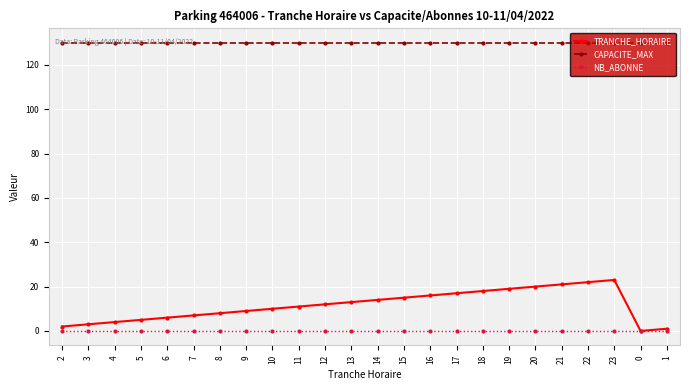

True or false: CAPACITE_MAX has a value of 32 at 12.

False